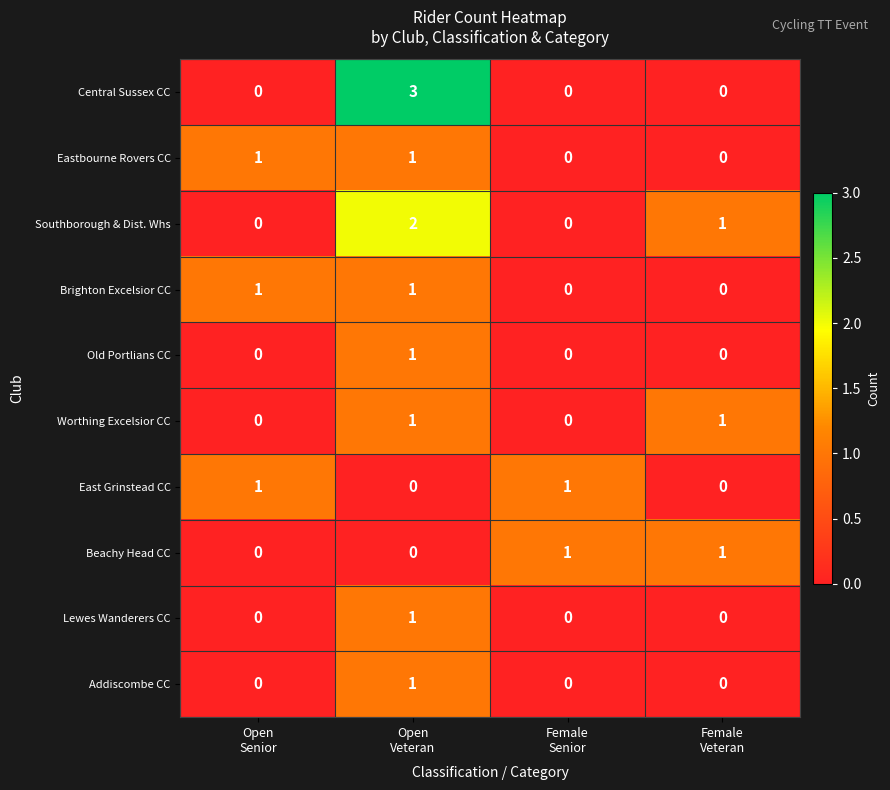

What is the spread (max minus min) of values at Open
Senior?

1